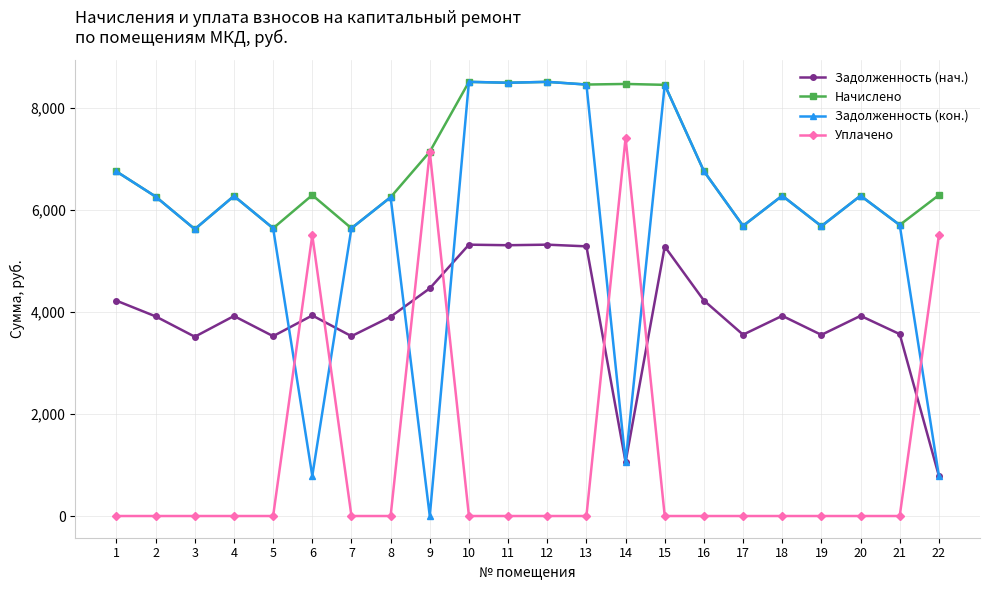

How many times do Уплачено and Задолженность (нач.) cross each other?

7